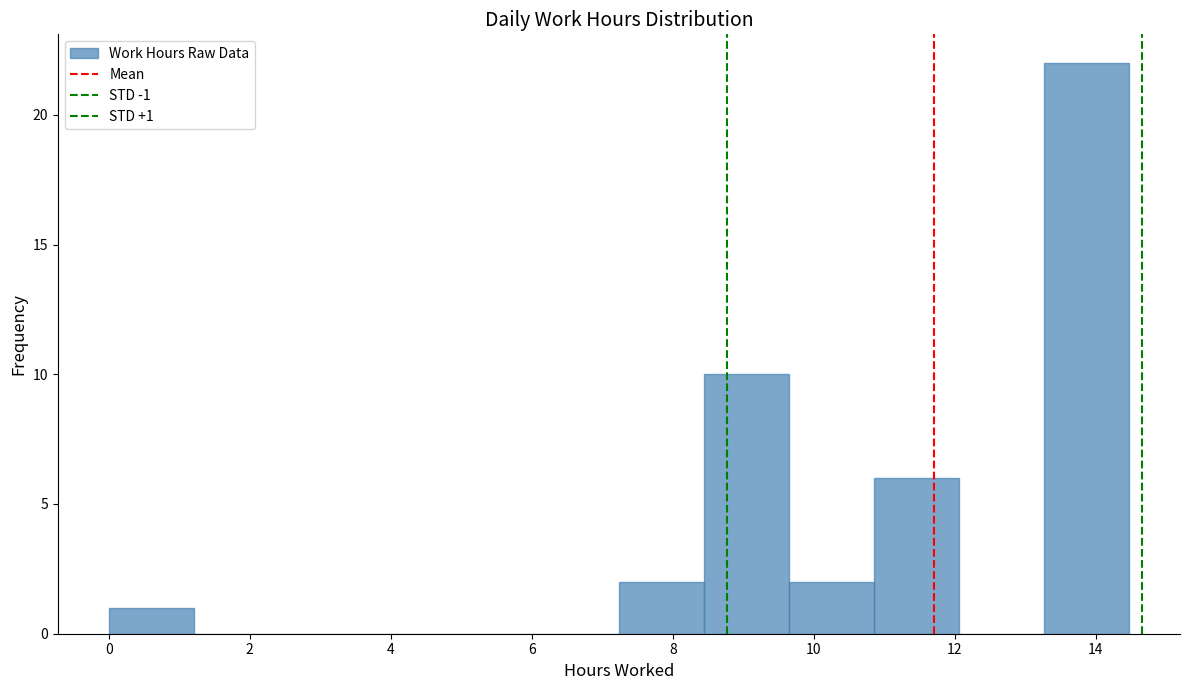

Which range on the x-axis has the tallest bar?

13.2 to 14.4